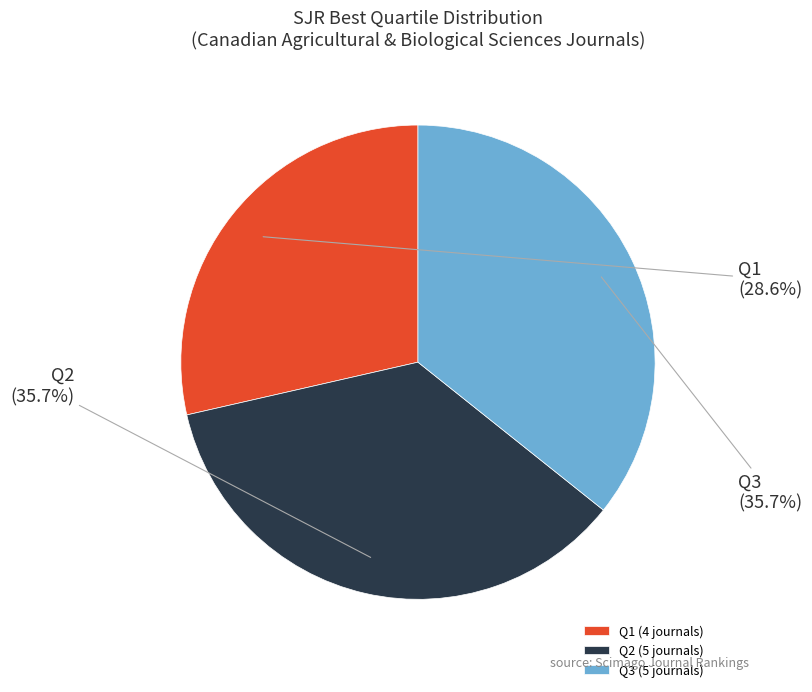

Is it true that Q2 is 26% of the pie?

False